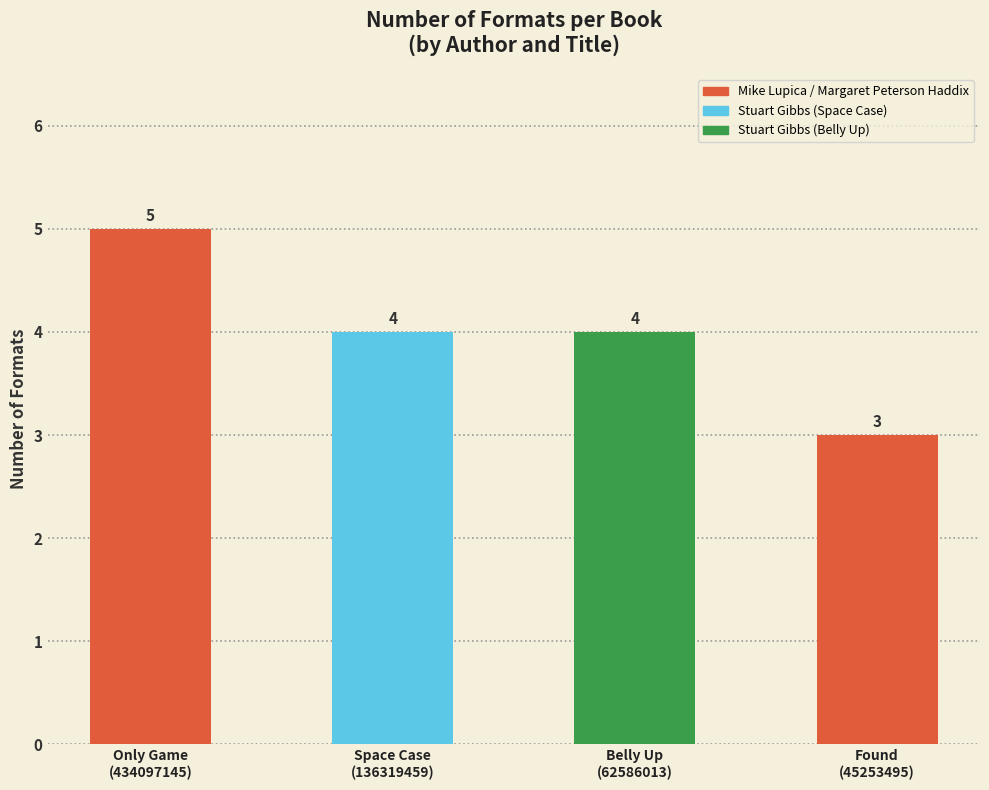

What is the change in value from Only Game
(434097145) to Found
(45253495)?

-2